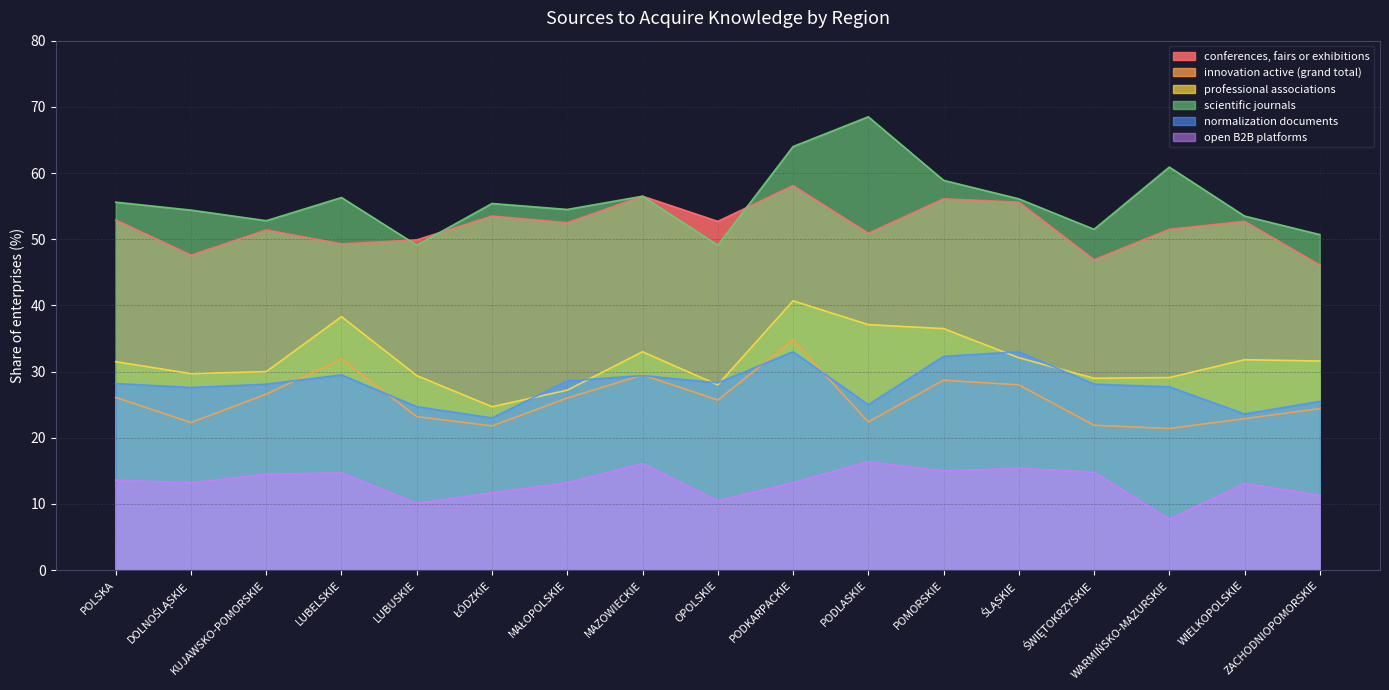

Reading right to left, list all the values displayed in this chart.

conferences, fairs or exhibitions: ZACHODNIOPOMORSKIE=46.1	WIELKOPOLSKIE=52.7	WARMIŃSKO-MAZURSKIE=51.5	ŚWIĘTOKRZYSKIE=46.9	ŚLĄSKIE=55.6	POMORSKIE=56.1	PODLASKIE=50.9	PODKARPACKIE=58.1	OPOLSKIE=52.7	MAZOWIECKIE=56.5	MAŁOPOLSKIE=52.5	ŁÓDZKIE=53.5	LUBUSKIE=49.9	LUBELSKIE=49.3	KUJAWSKO-POMORSKIE=51.4	DOLNOŚLĄSKIE=47.6	POLSKA=52.9
innovation active (grand total): ZACHODNIOPOMORSKIE=24.4	WIELKOPOLSKIE=22.9	WARMIŃSKO-MAZURSKIE=21.4	ŚWIĘTOKRZYSKIE=21.9	ŚLĄSKIE=28.0	POMORSKIE=28.7	PODLASKIE=22.4	PODKARPACKIE=34.8	OPOLSKIE=25.7	MAZOWIECKIE=29.5	MAŁOPOLSKIE=26.0	ŁÓDZKIE=21.8	LUBUSKIE=23.2	LUBELSKIE=31.9	KUJAWSKO-POMORSKIE=26.6	DOLNOŚLĄSKIE=22.3	POLSKA=26.1
professional associations: ZACHODNIOPOMORSKIE=31.6	WIELKOPOLSKIE=31.8	WARMIŃSKO-MAZURSKIE=29.1	ŚWIĘTOKRZYSKIE=29.0	ŚLĄSKIE=32.1	POMORSKIE=36.5	PODLASKIE=37.1	PODKARPACKIE=40.7	OPOLSKIE=28.0	MAZOWIECKIE=33.0	MAŁOPOLSKIE=27.2	ŁÓDZKIE=24.7	LUBUSKIE=29.4	LUBELSKIE=38.3	KUJAWSKO-POMORSKIE=30.0	DOLNOŚLĄSKIE=29.7	POLSKA=31.5
scientific journals: ZACHODNIOPOMORSKIE=50.7	WIELKOPOLSKIE=53.5	WARMIŃSKO-MAZURSKIE=60.9	ŚWIĘTOKRZYSKIE=51.5	ŚLĄSKIE=56.1	POMORSKIE=58.9	PODLASKIE=68.5	PODKARPACKIE=64.0	OPOLSKIE=49.1	MAZOWIECKIE=56.5	MAŁOPOLSKIE=54.5	ŁÓDZKIE=55.4	LUBUSKIE=49.1	LUBELSKIE=56.3	KUJAWSKO-POMORSKIE=52.8	DOLNOŚLĄSKIE=54.4	POLSKA=55.6
normalization documents: ZACHODNIOPOMORSKIE=25.5	WIELKOPOLSKIE=23.6	WARMIŃSKO-MAZURSKIE=27.7	ŚWIĘTOKRZYSKIE=28.1	ŚLĄSKIE=33.0	POMORSKIE=32.3	PODLASKIE=25.0	PODKARPACKIE=33.0	OPOLSKIE=28.3	MAZOWIECKIE=29.4	MAŁOPOLSKIE=28.6	ŁÓDZKIE=23.0	LUBUSKIE=24.7	LUBELSKIE=29.5	KUJAWSKO-POMORSKIE=28.1	DOLNOŚLĄSKIE=27.6	POLSKA=28.2
open B2B platforms: ZACHODNIOPOMORSKIE=11.3	WIELKOPOLSKIE=13.1	WARMIŃSKO-MAZURSKIE=7.7	ŚWIĘTOKRZYSKIE=14.8	ŚLĄSKIE=15.4	POMORSKIE=15.0	PODLASKIE=16.4	PODKARPACKIE=13.2	OPOLSKIE=10.5	MAZOWIECKIE=16.1	MAŁOPOLSKIE=13.2	ŁÓDZKIE=11.7	LUBUSKIE=10.1	LUBELSKIE=14.7	KUJAWSKO-POMORSKIE=14.5	DOLNOŚLĄSKIE=13.2	POLSKA=13.6